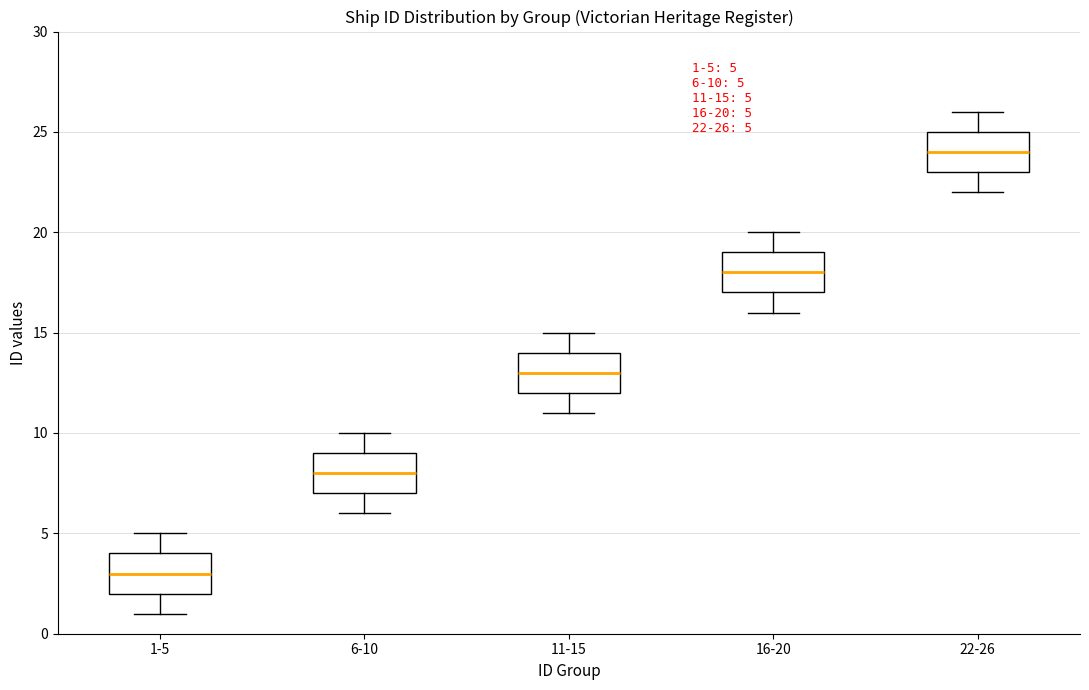

Which box has the highest median line?

22-26